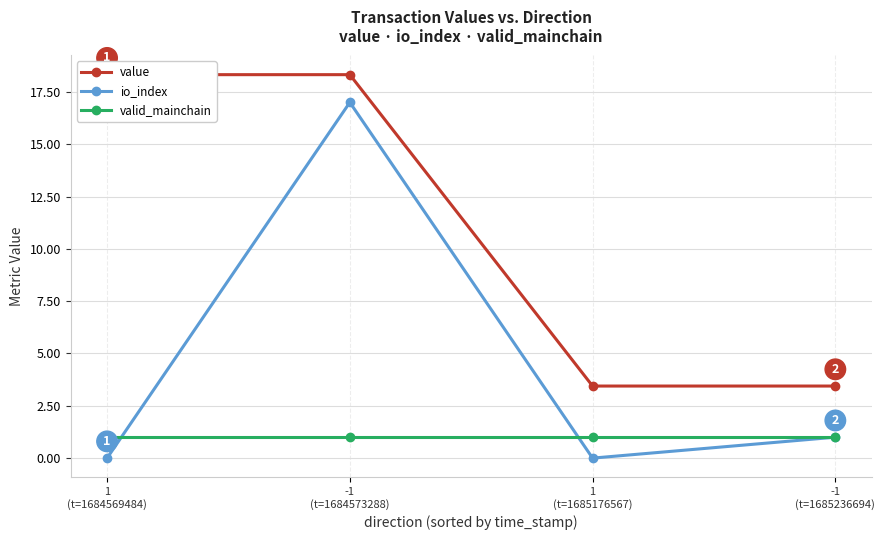

Rank the categories by valid_mainchain value from lowest to highest.

1
(t=1684569484), -1
(t=1684573288), 1
(t=1685176567), -1
(t=1685236694)